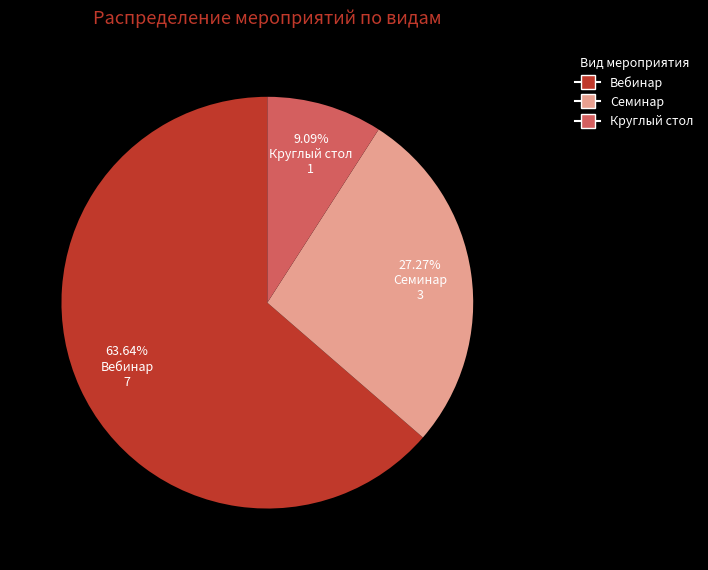

To the nearest percent, what portion does Семинар represent?

27%